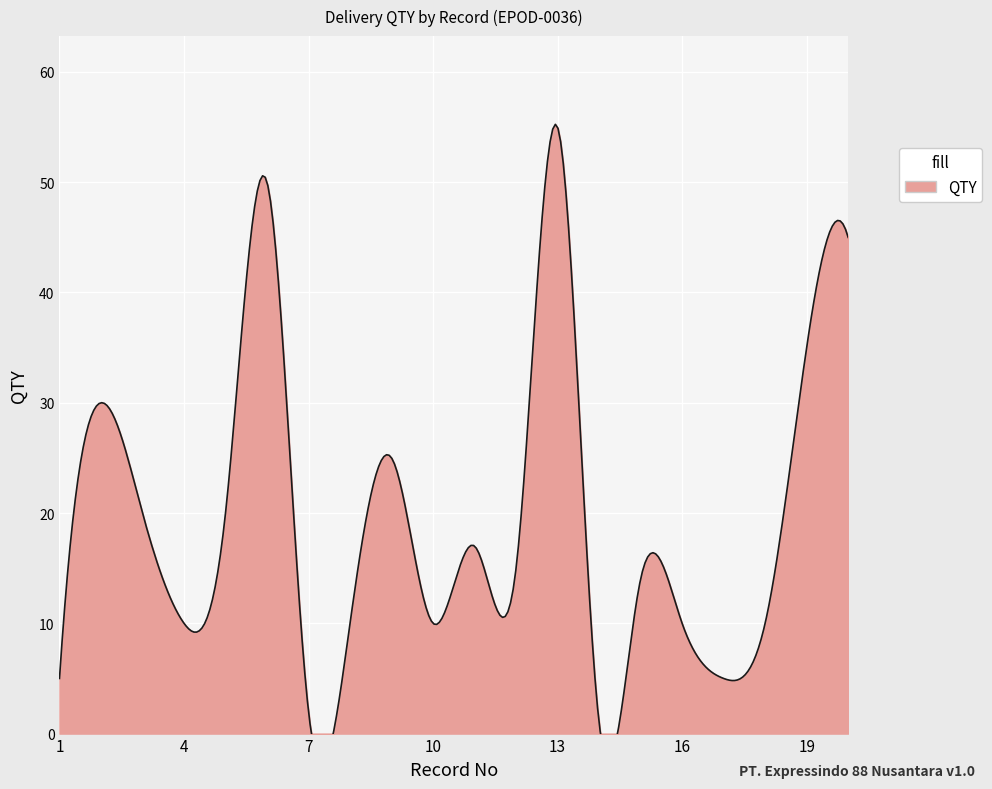

The chart shows a value of 45 at 20. True or false?

True